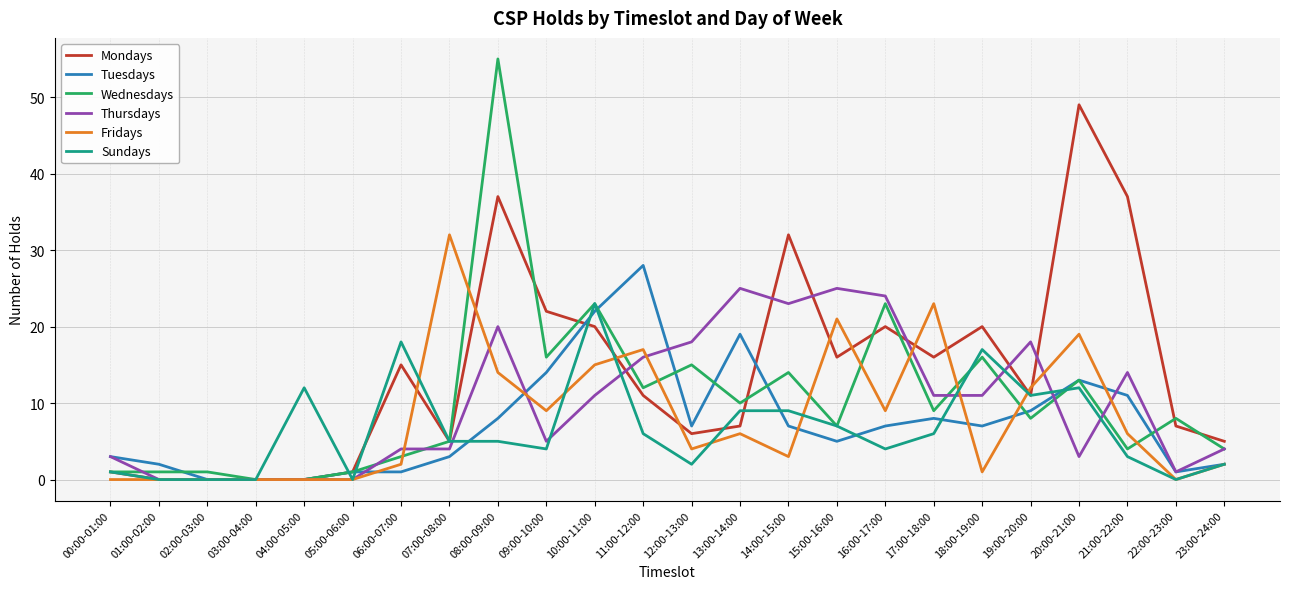

What is the total value across all series at 21:00-22:00?

75